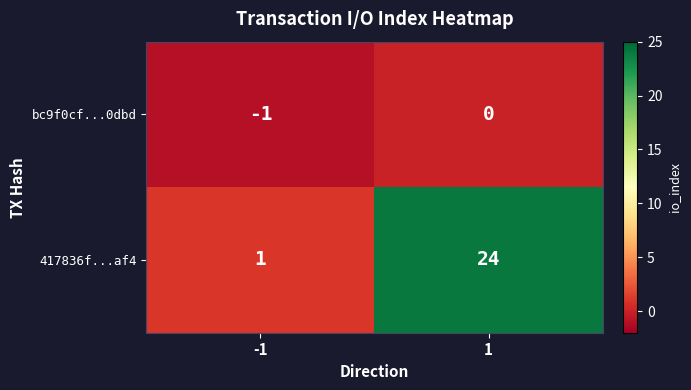

How many distinct data groups are displayed?

2